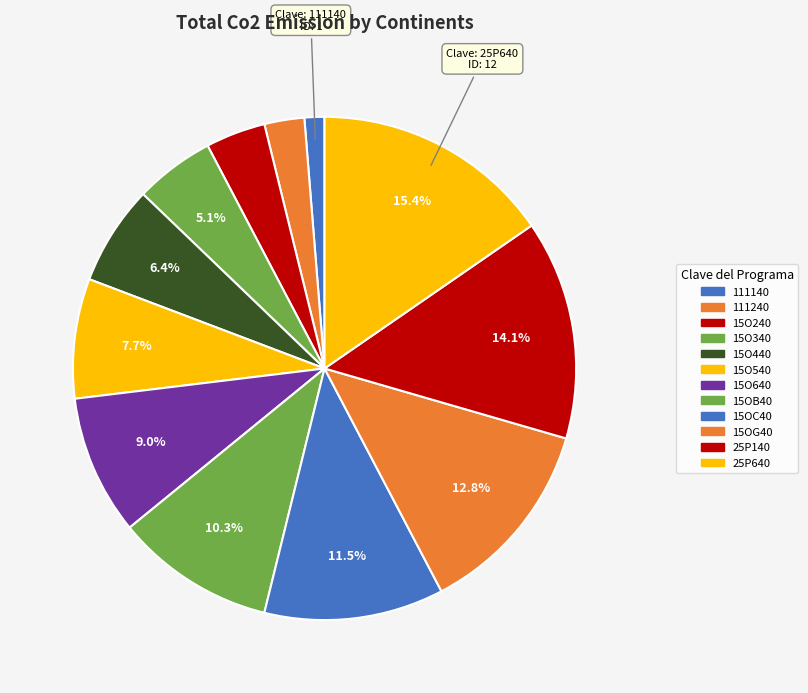

How many segments does this pie chart have?

12